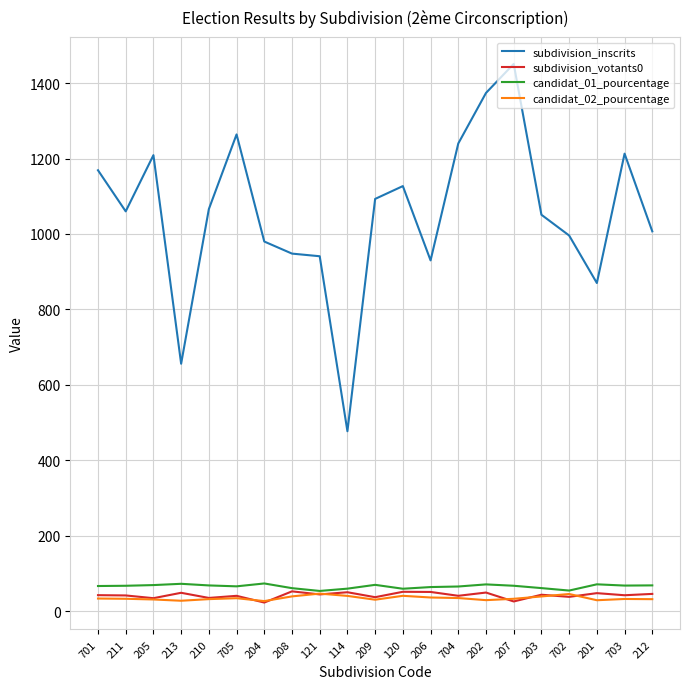

At how many categories does at least one series exceed 1412?

1